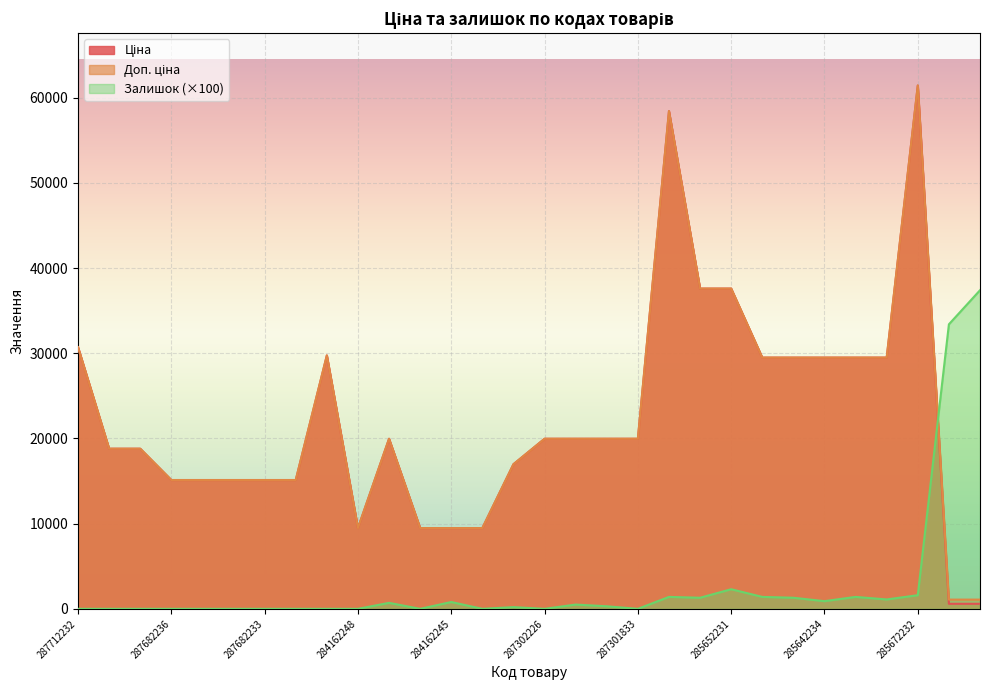

True or false: Доп. ціна and Ціна intersect in this chart.

False